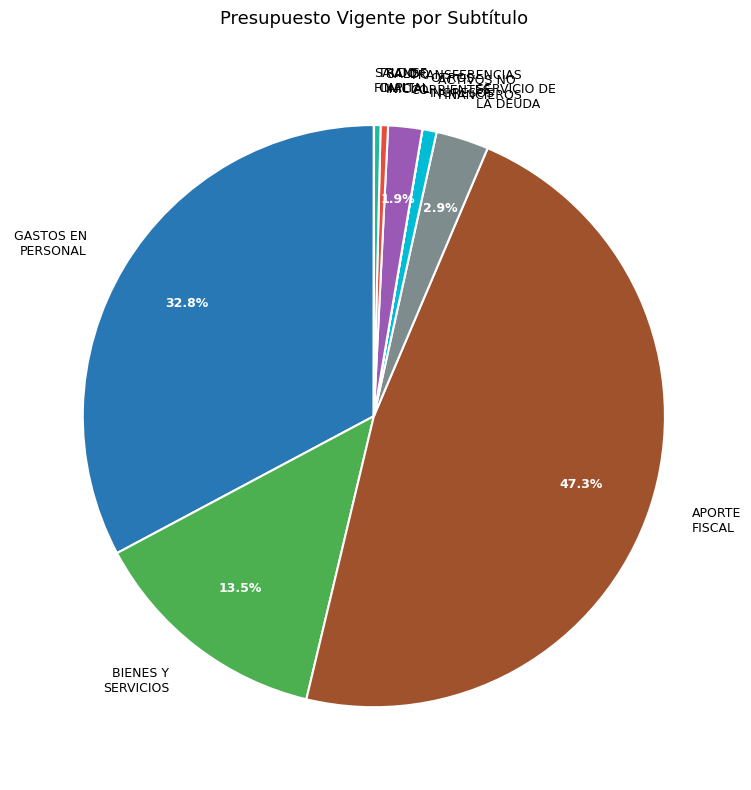

Combined, do GASTOS EN PERSONAL and SERVICIO DE LA DEUDA account for over 50%?

No